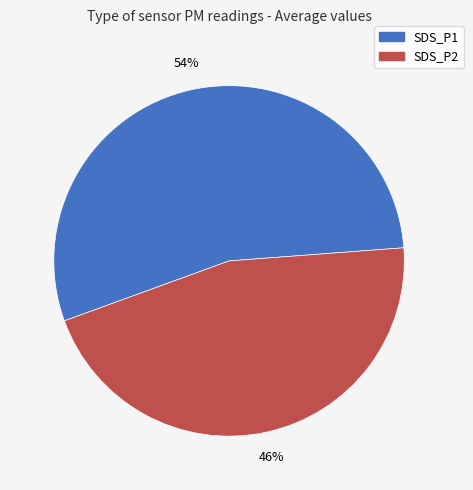

What is the largest slice in the pie chart?

SDS_P1